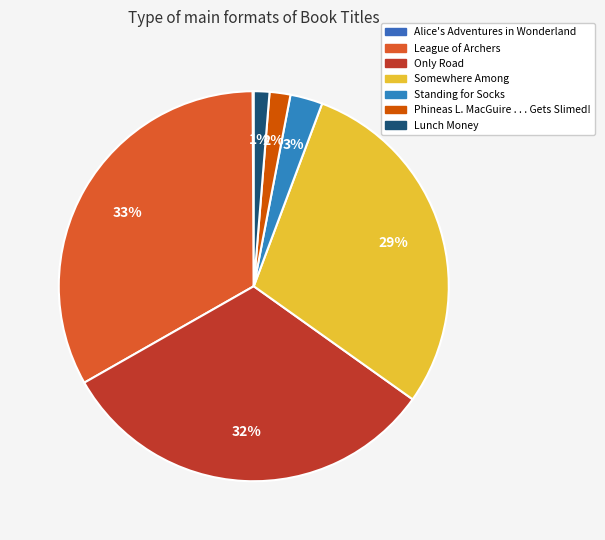

Which has a higher value, Standing for Socks or League of Archers?

League of Archers